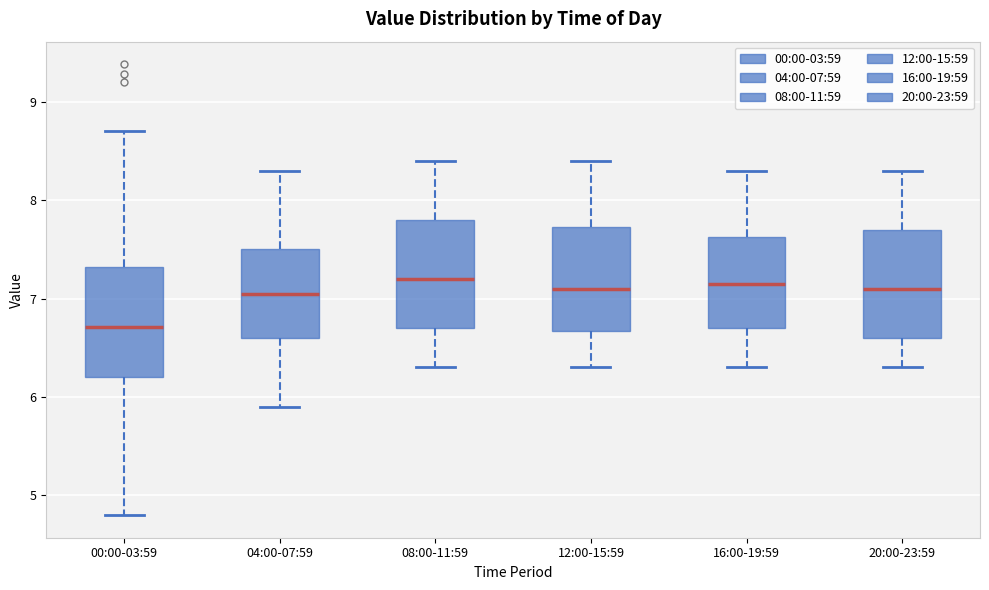

Reading left to right, read every box against the y-axis: the position of its median line, the range the box covers, and the ends of its whiskers. The values are not printed on the chart, so give them approximately, as read against the axis.

00:00-03:59: median 6.7, box 6.2 to 7.3, whiskers 4.8 to 8.7
04:00-07:59: median 7.1, box 6.6 to 7.5, whiskers 5.9 to 8.3
08:00-11:59: median 7.2, box 6.7 to 7.8, whiskers 6.3 to 8.4
12:00-15:59: median 7.1, box 6.7 to 7.7, whiskers 6.3 to 8.4
16:00-19:59: median 7.2, box 6.7 to 7.6, whiskers 6.3 to 8.3
20:00-23:59: median 7.1, box 6.6 to 7.7, whiskers 6.3 to 8.3